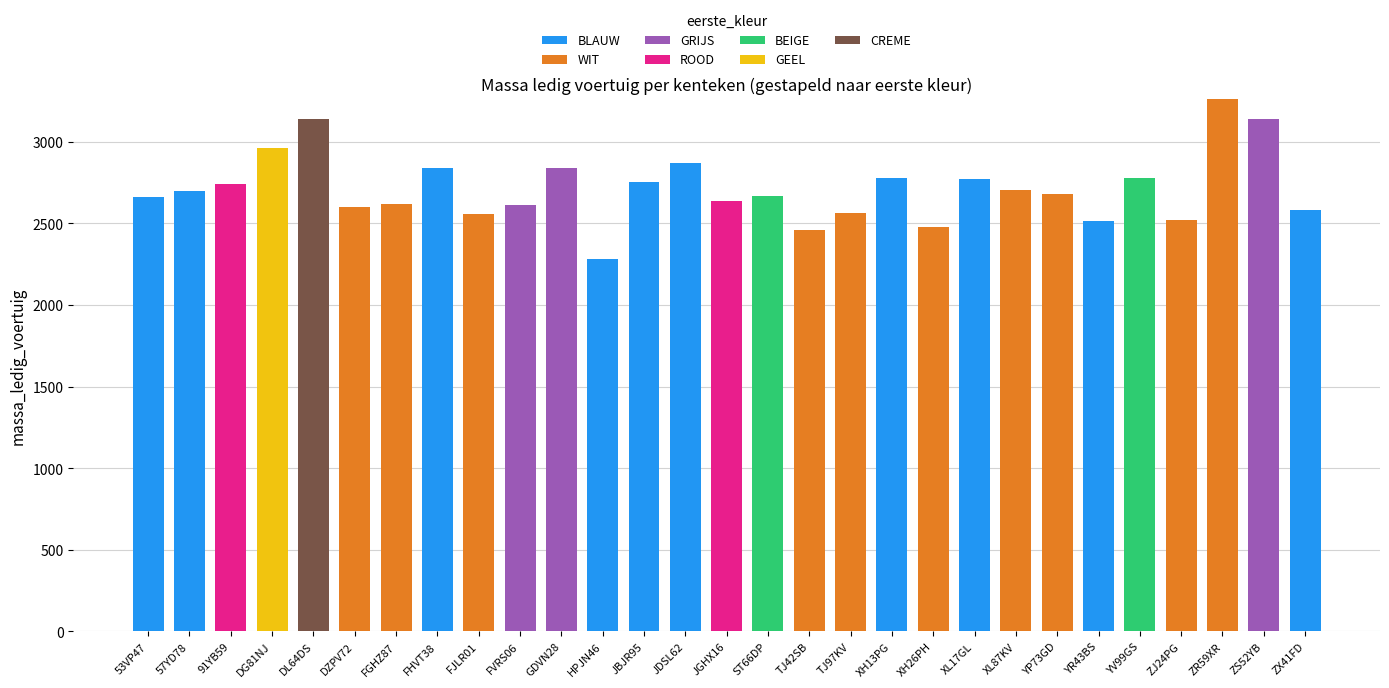

What is the total value across all series at ZS52YB?

3140